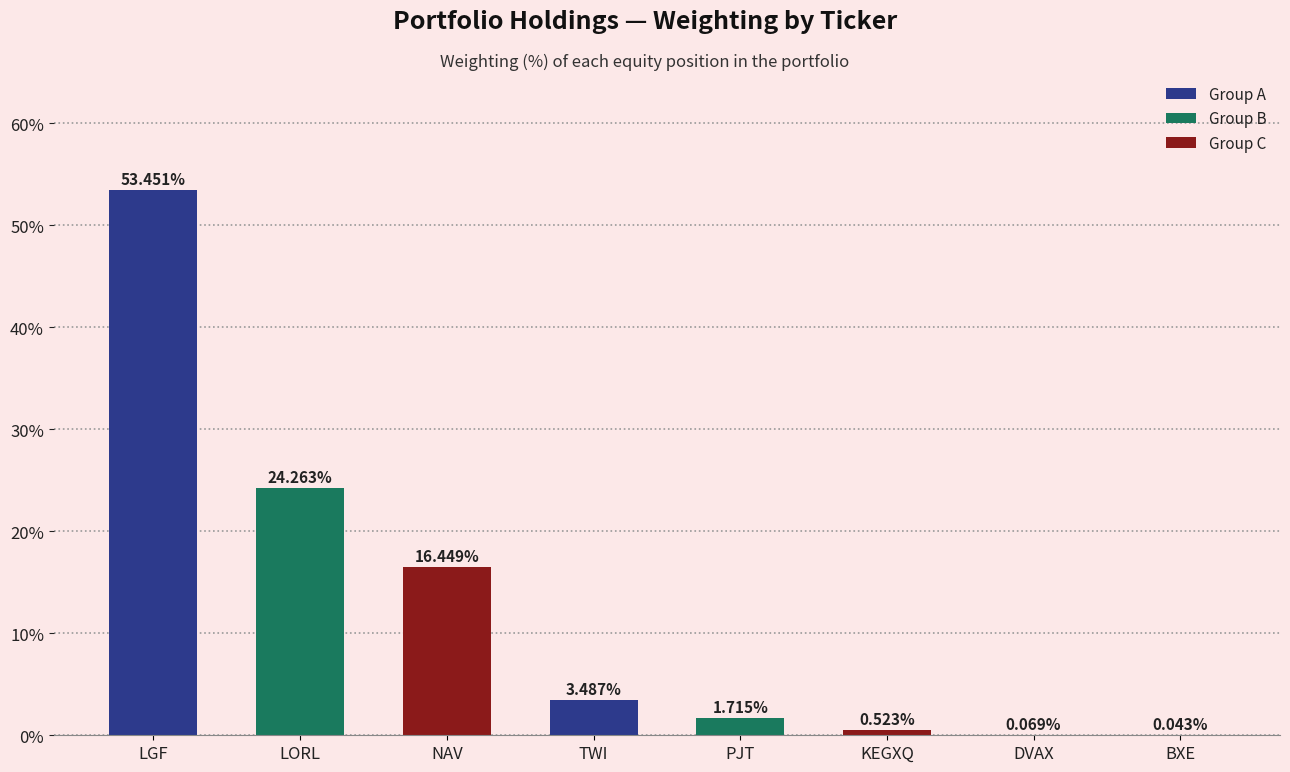

Which category has the highest value across all series?

LGF